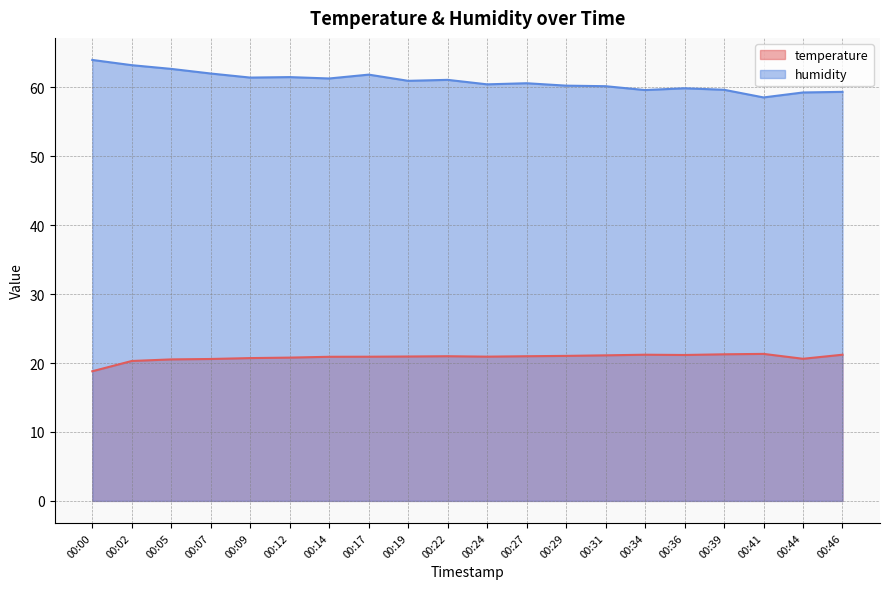

What is the difference between the highest and lowest values at 00:24?

39.5